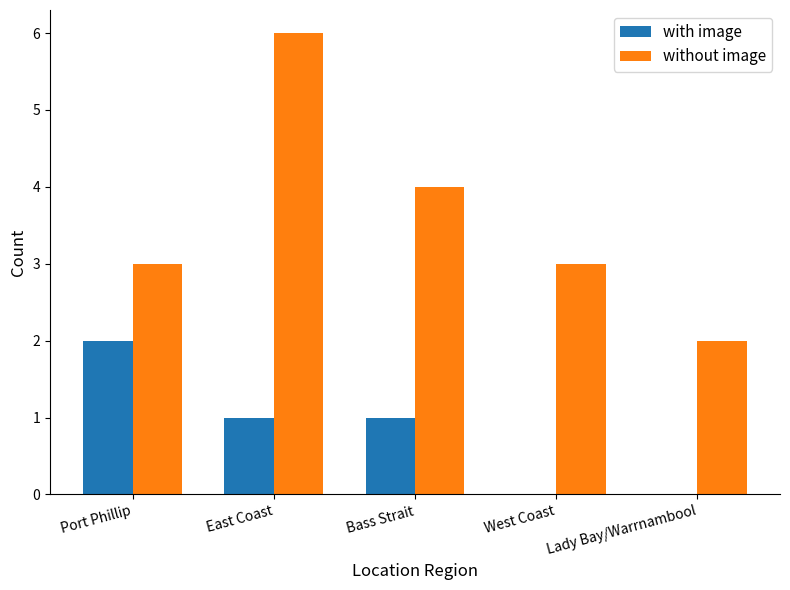

At which category is the sum across all series the highest?

East Coast